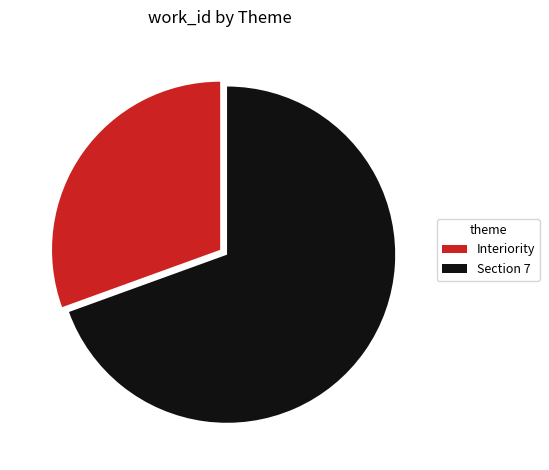

Combined, do Interiority and Section 7 account for over 50%?

Yes